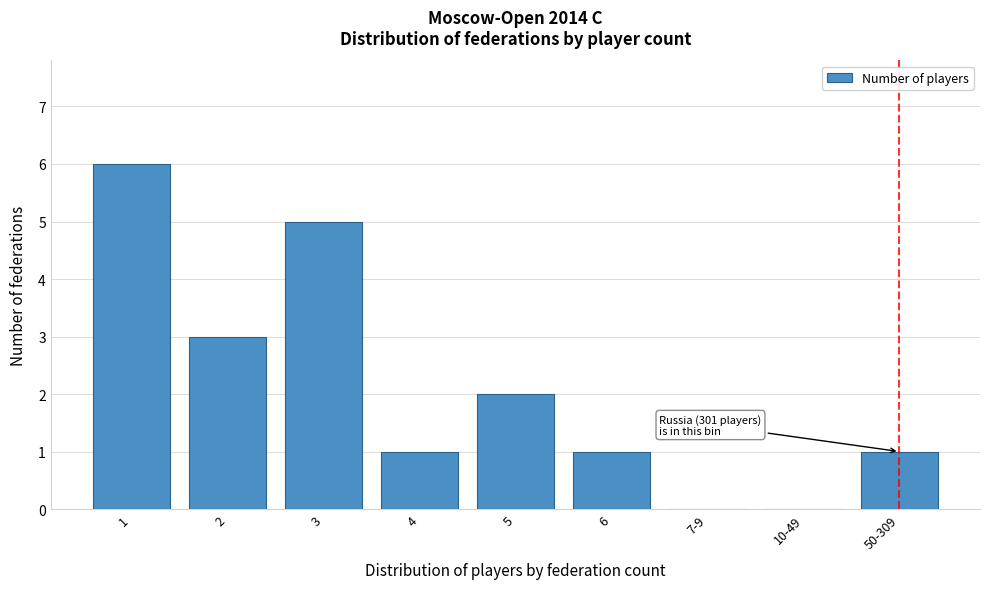

Reading left to right, extract all data points from this chart.

1=6	2=3	3=5	4=1	5=2	6=1	7-9=0	10-49=0	50-309=1